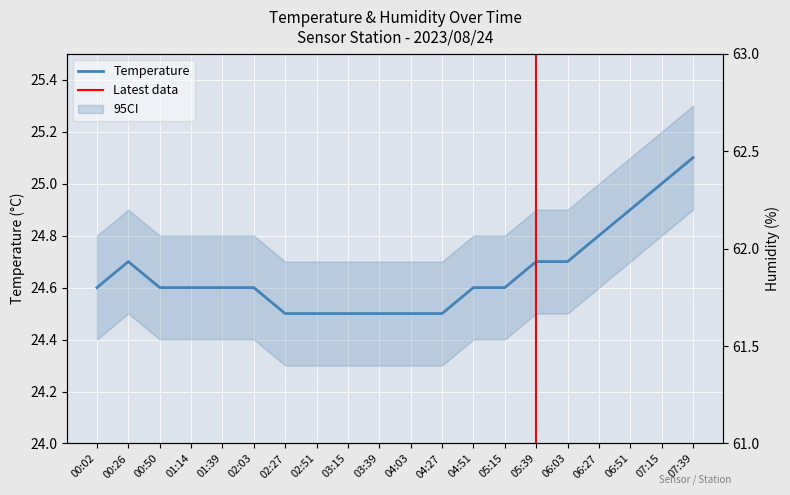

What position from the left is 01:14?

4